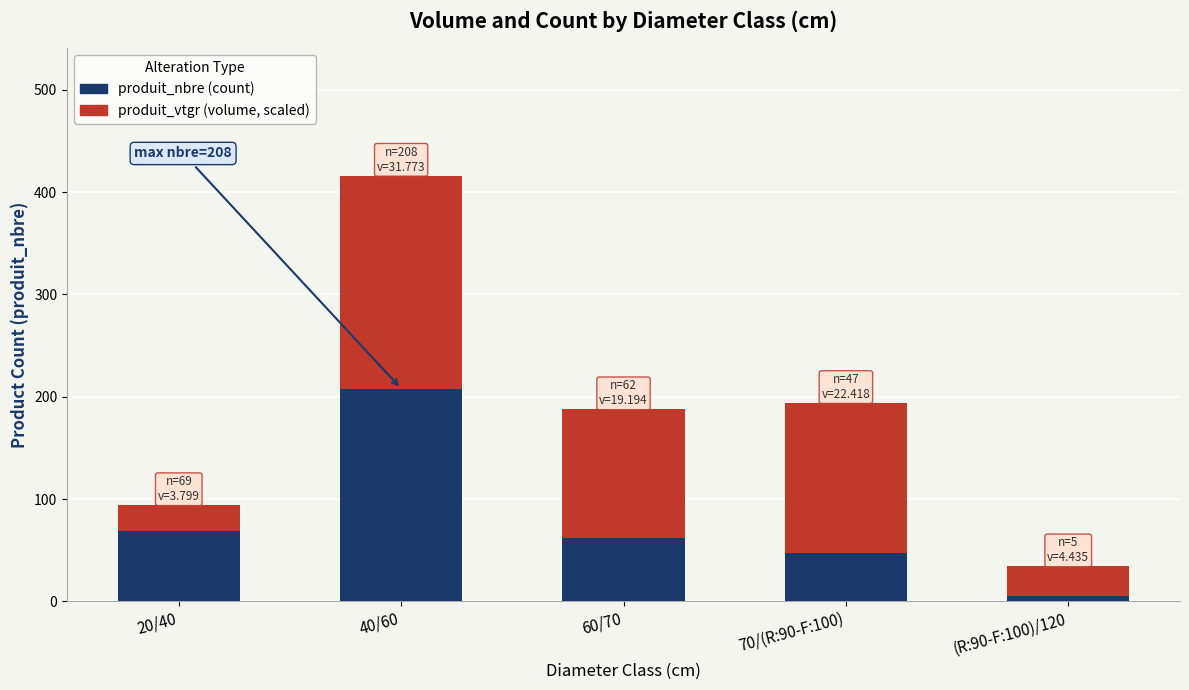

How many bars are there in total?

5